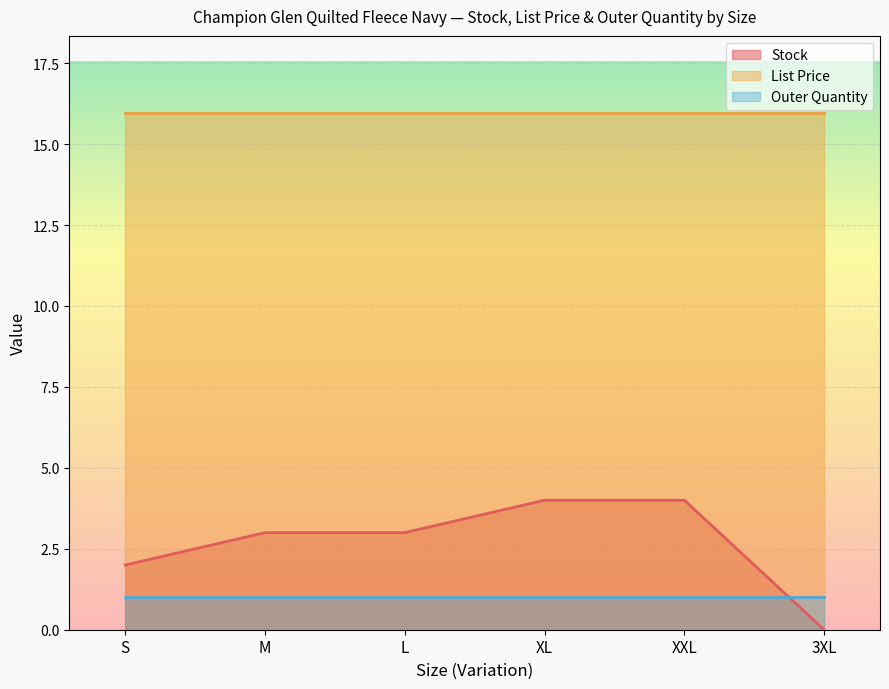

What is the sum of the Stock values at M and L?

6.0